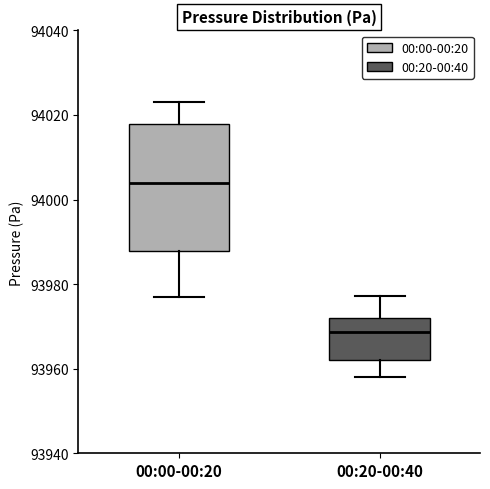

Which box's median line is the lowest?

00:20-00:40